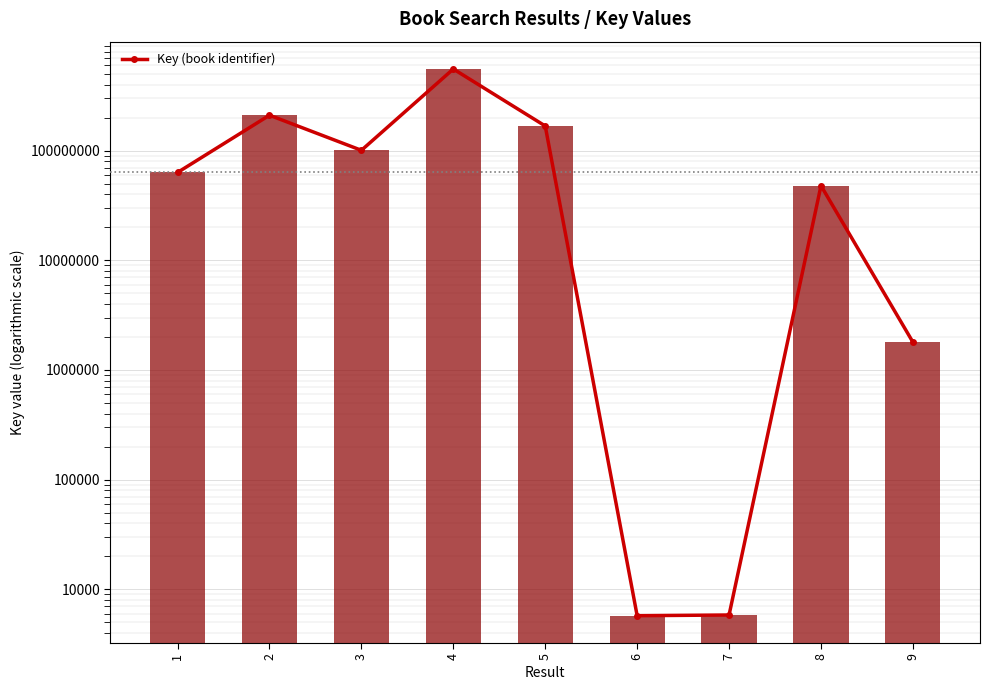

List the labels in order of value, largest first.

4, 2, 5, 3, 1, 8, 9, 7, 6